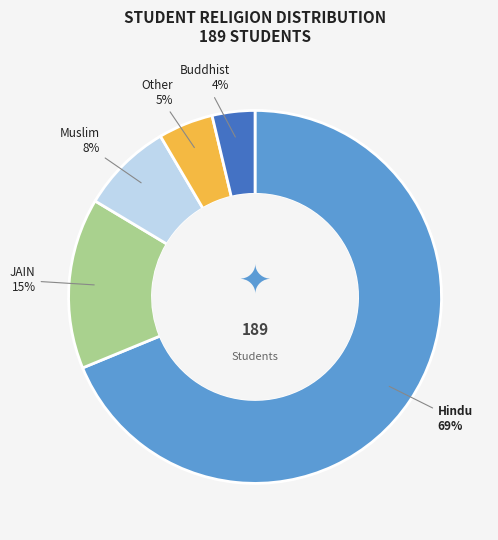

To the nearest percent, what is the difference between the Other and Buddhist slice percentages?

1%